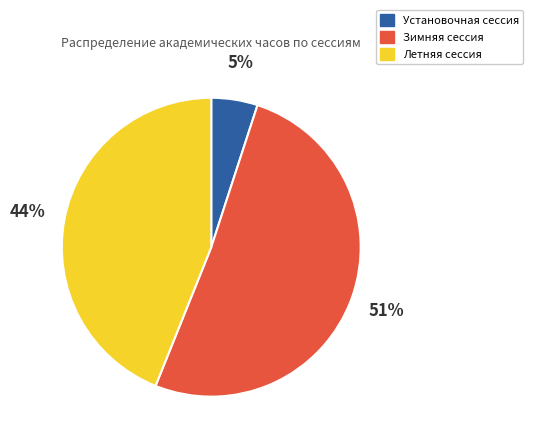

How many slices are in this pie chart?

3